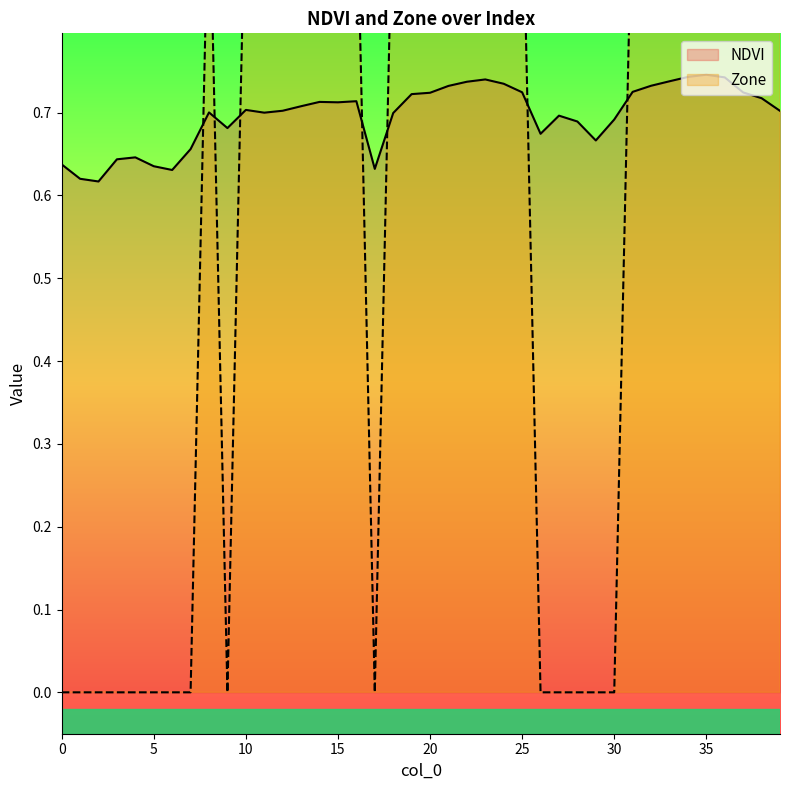

The NDVI series shows 0.4 at 25. True or false?

False